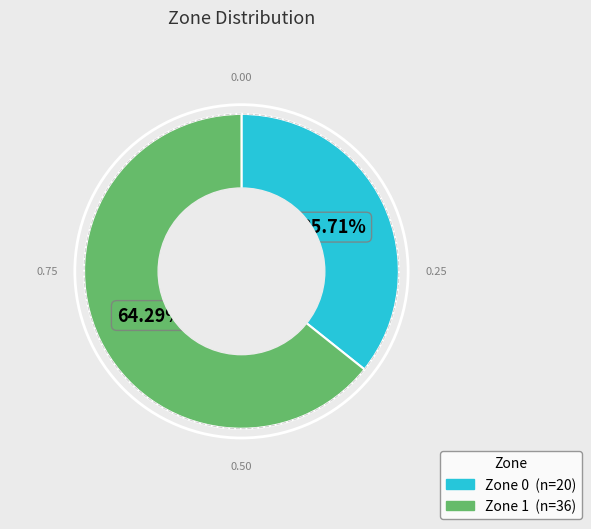

Does any single category account for the majority?

Yes